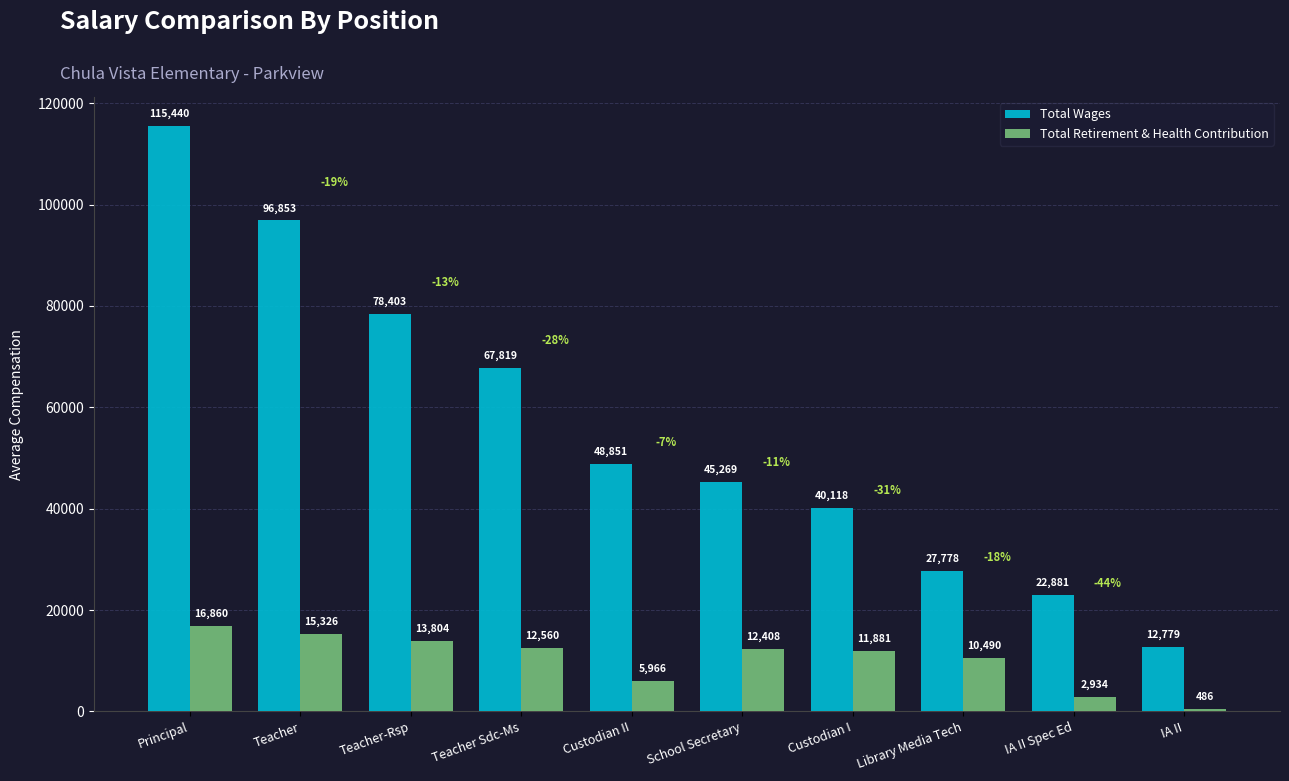

What is the difference between the second highest and minimum values in the Total Wages series?

84074